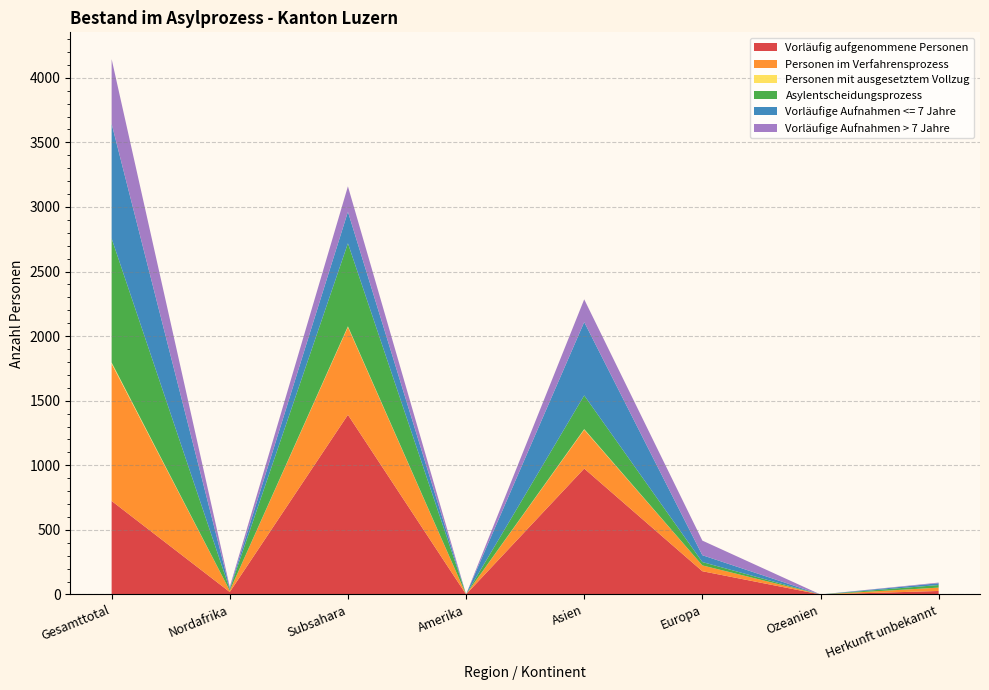

Reading right to left, what are all the values shown in this chart?

Vorläufig aufgenommene Personen: Herkunft unbekannt=27	Ozeanien=0	Europa=180	Asien=975	Amerika=1	Subsahara=1391	Nordafrika=19	Gesamttotal=724
Personen im Verfahrensprozess: Herkunft unbekannt=26	Ozeanien=0	Europa=45	Asien=301	Amerika=0	Subsahara=680	Nordafrika=11	Gesamttotal=1063
Personen mit ausgesetztem Vollzug: Herkunft unbekannt=0	Ozeanien=0	Europa=0	Asien=4	Amerika=0	Subsahara=5	Nordafrika=0	Gesamttotal=9
Asylentscheidungsprozess: Herkunft unbekannt=20	Ozeanien=0	Europa=26	Asien=261	Amerika=0	Subsahara=643	Nordafrika=10	Gesamttotal=960
Vorläufige Aufnahmen <= 7 Jahre: Herkunft unbekannt=14	Ozeanien=0	Europa=53	Asien=568	Amerika=0	Subsahara=244	Nordafrika=9	Gesamttotal=888
Vorläufige Aufnahmen > 7 Jahre: Herkunft unbekannt=5	Ozeanien=0	Europa=113	Asien=176	Amerika=0	Subsahara=197	Nordafrika=10	Gesamttotal=501